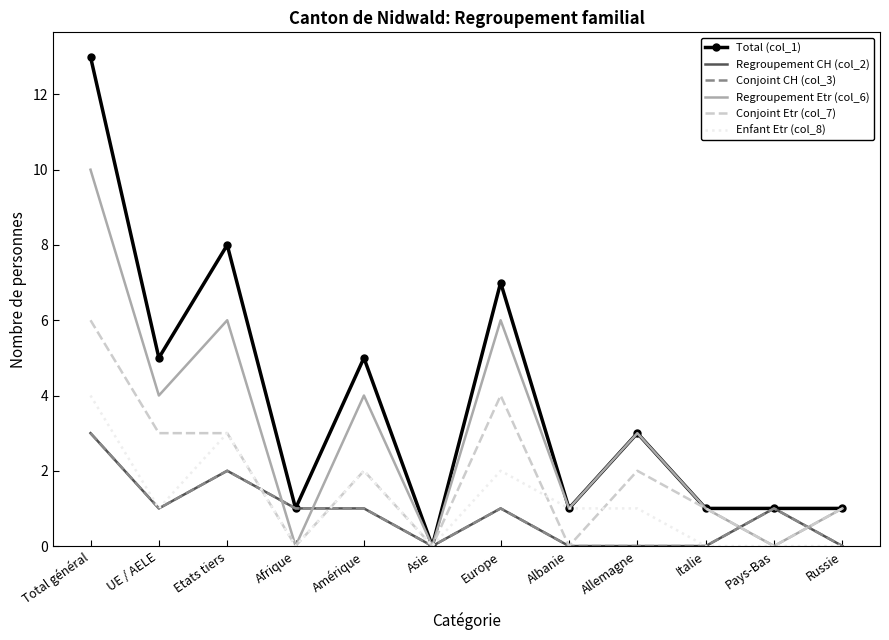

The value of Conjoint Etr (col_7) at Europe is 7. True or false?

False